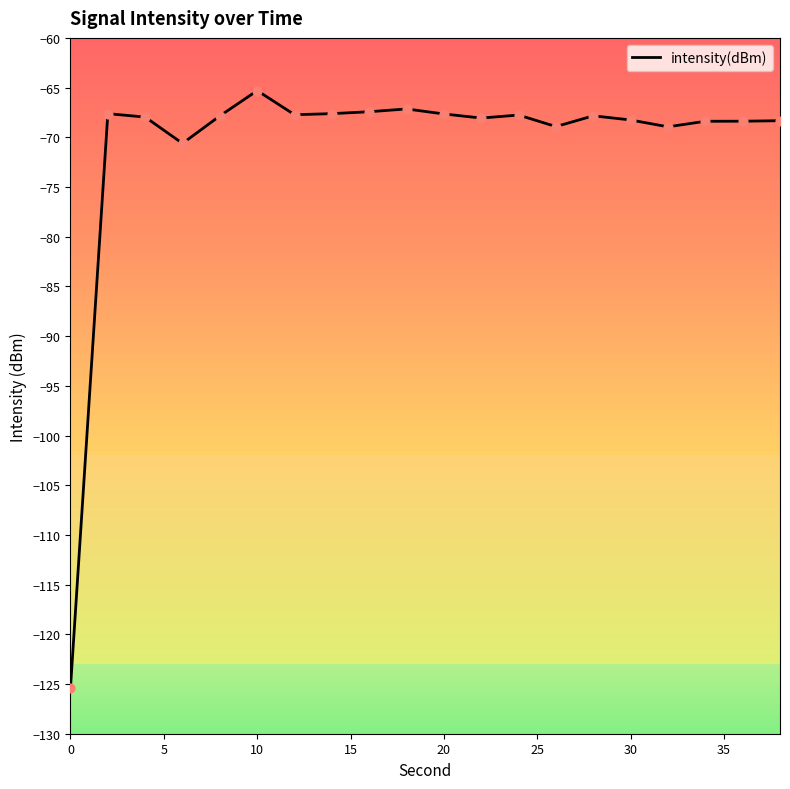

What is the minimum value shown in the chart?

-125.4